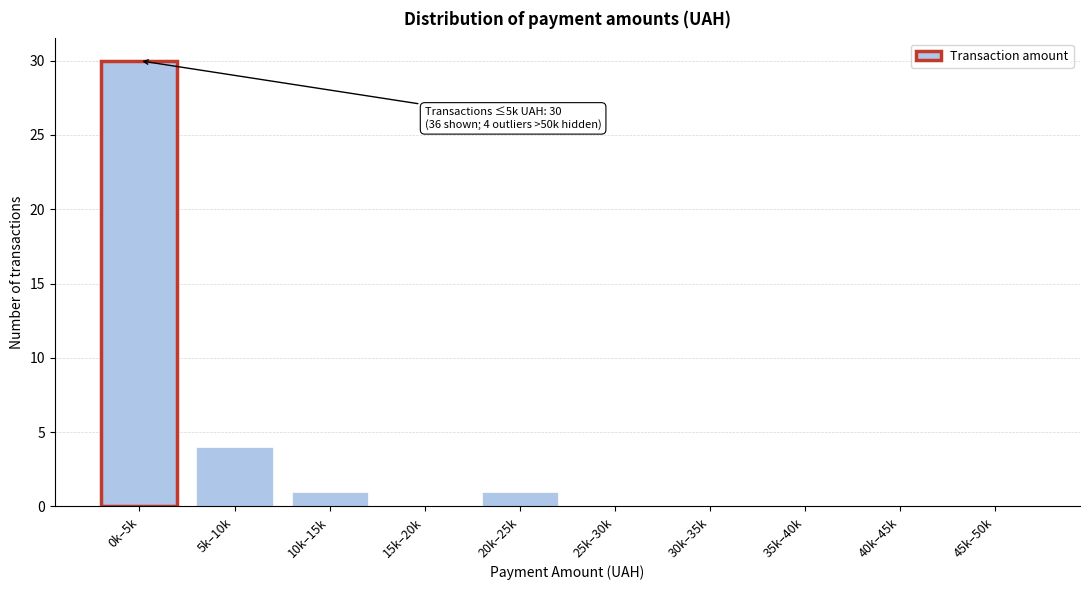

Reading right to left, what are all the values shown in this chart?

45k–50k=0	40k–45k=0	35k–40k=0	30k–35k=0	25k–30k=0	20k–25k=1	15k–20k=0	10k–15k=1	5k–10k=4	0k–5k=30